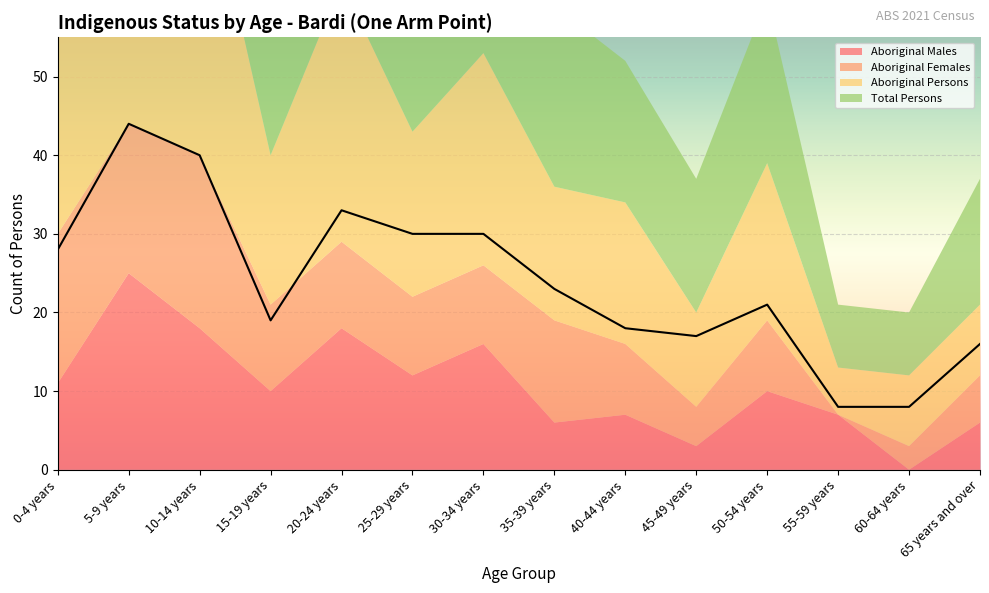

At which label does Aboriginal Females reach its minimum?

55-59 years